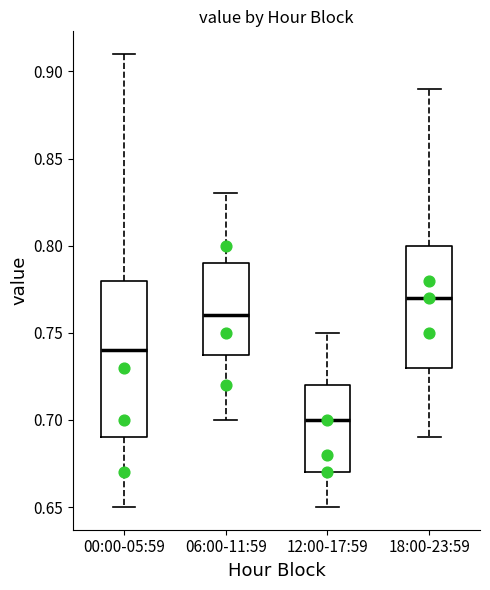

Where does the lower whisker of the box for 18:00-23:59 end on the y-axis? The values are not printed on the chart, so give them approximately, as read against the axis.

0.69